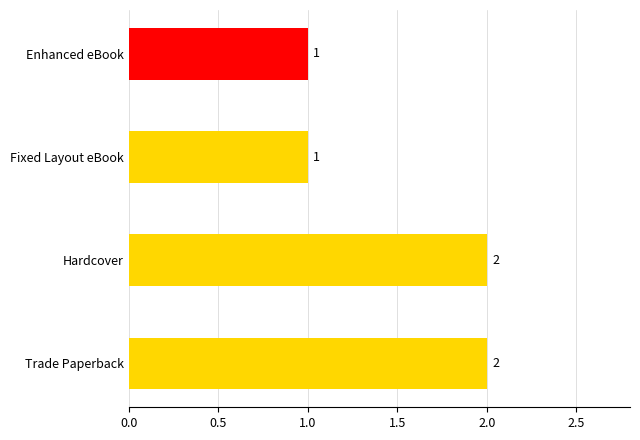

The value at Hardcover is 3. True or false?

False